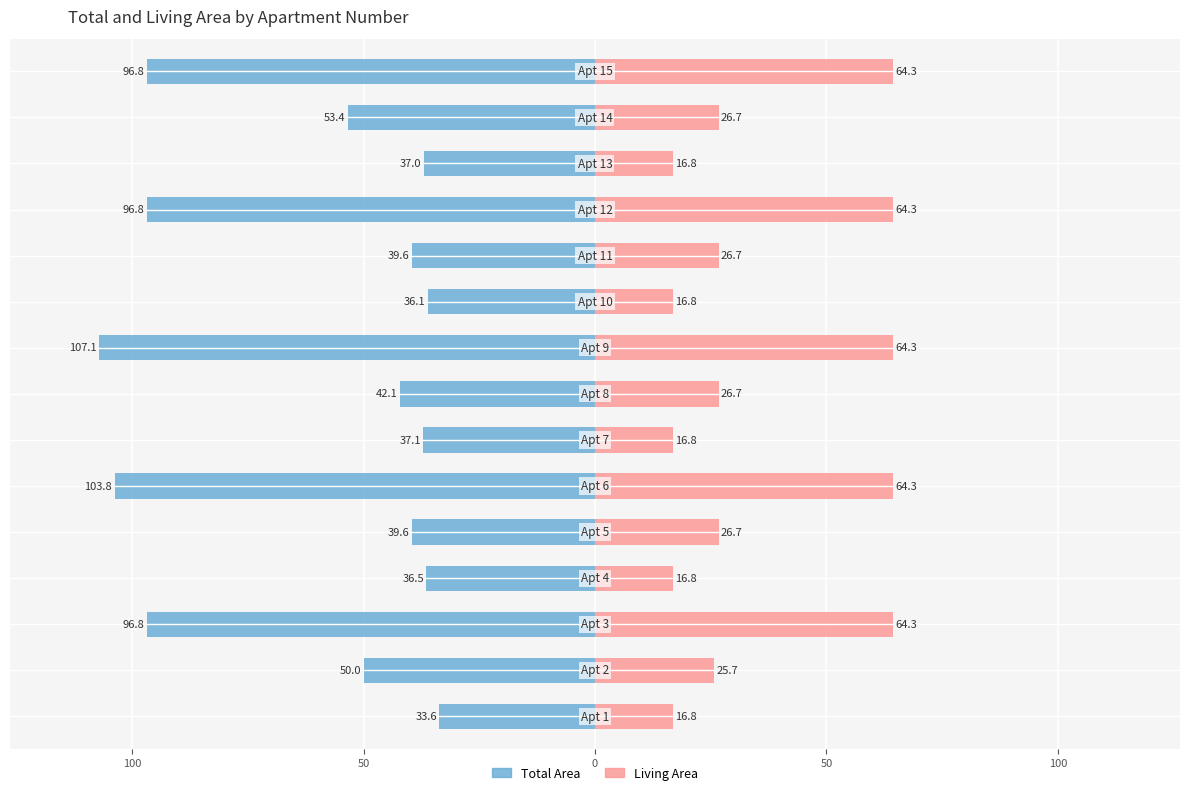

Reading left to right, transcribe all the data shown in this chart.

Total Area: -33.6	-50.0	-96.8	-36.5	-39.6	-103.8	-37.1	-42.1	-107.1	-36.1	-39.6	-96.8	-37.0	-53.4	-96.8
Living Area: 16.8	25.7	64.3	16.8	26.7	64.3	16.8	26.7	64.3	16.8	26.7	64.3	16.8	26.7	64.3